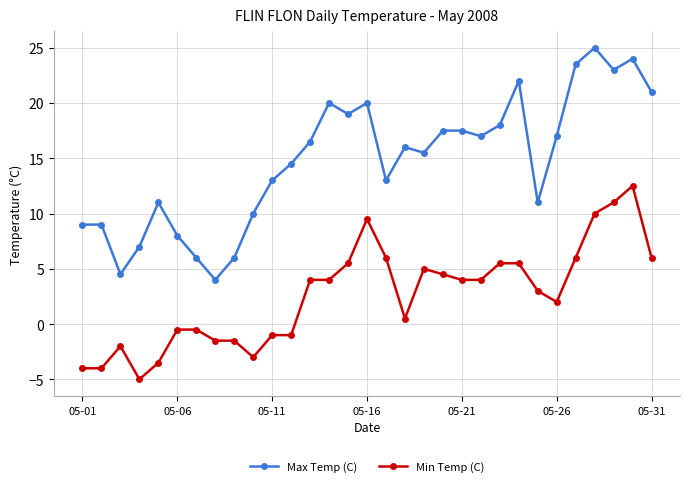

True or false: Max Temp (C) and Min Temp (C) cross at least once.

False